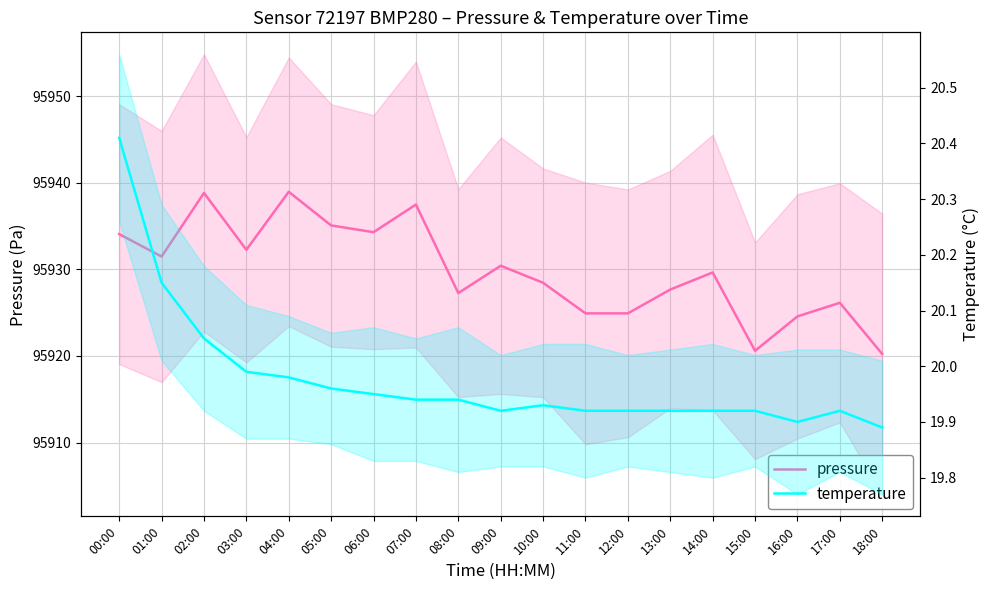

What are all the series names shown in the legend?

pressure, temperature